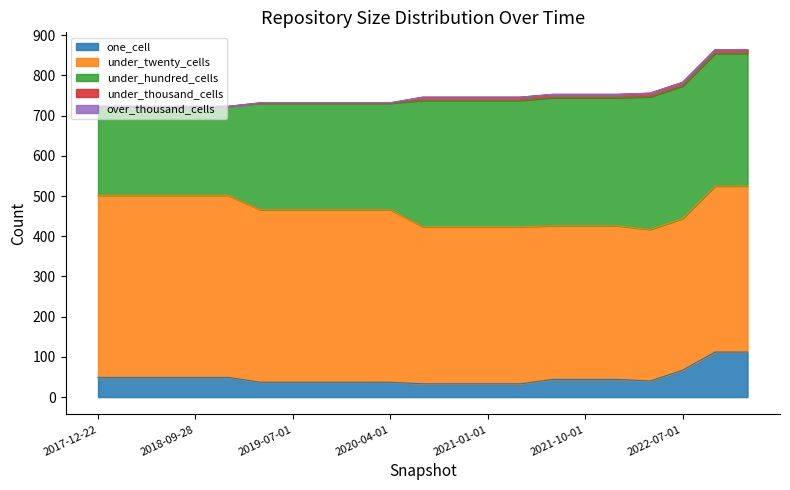

Which series has the largest total across all categories?

under_twenty_cells